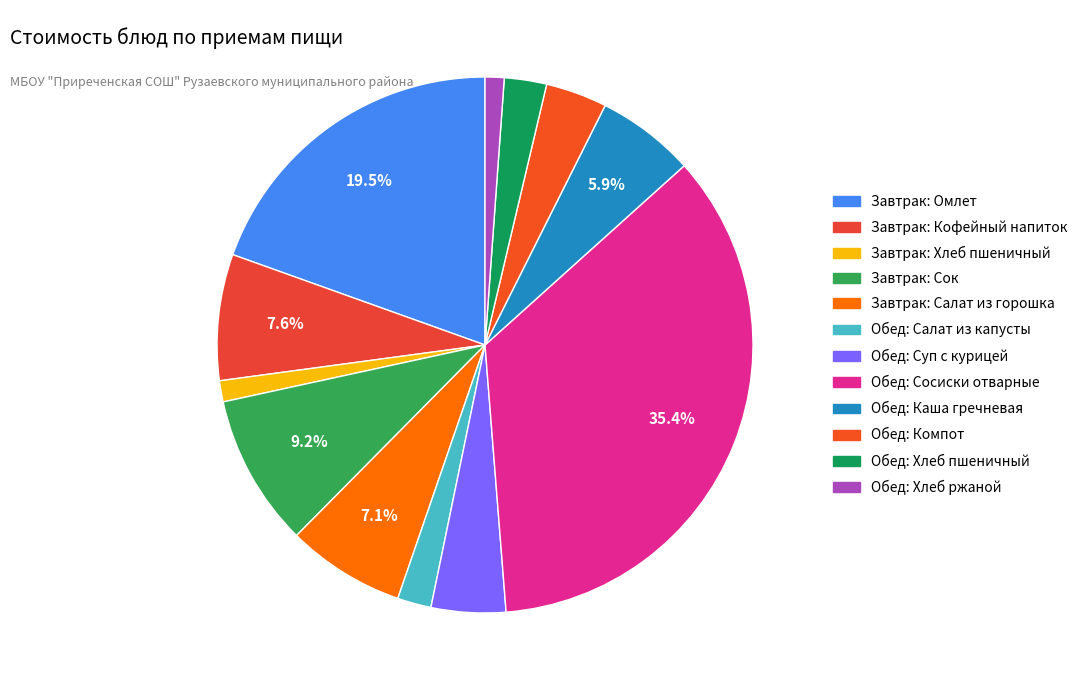

Count the number of slices in the pie.

12